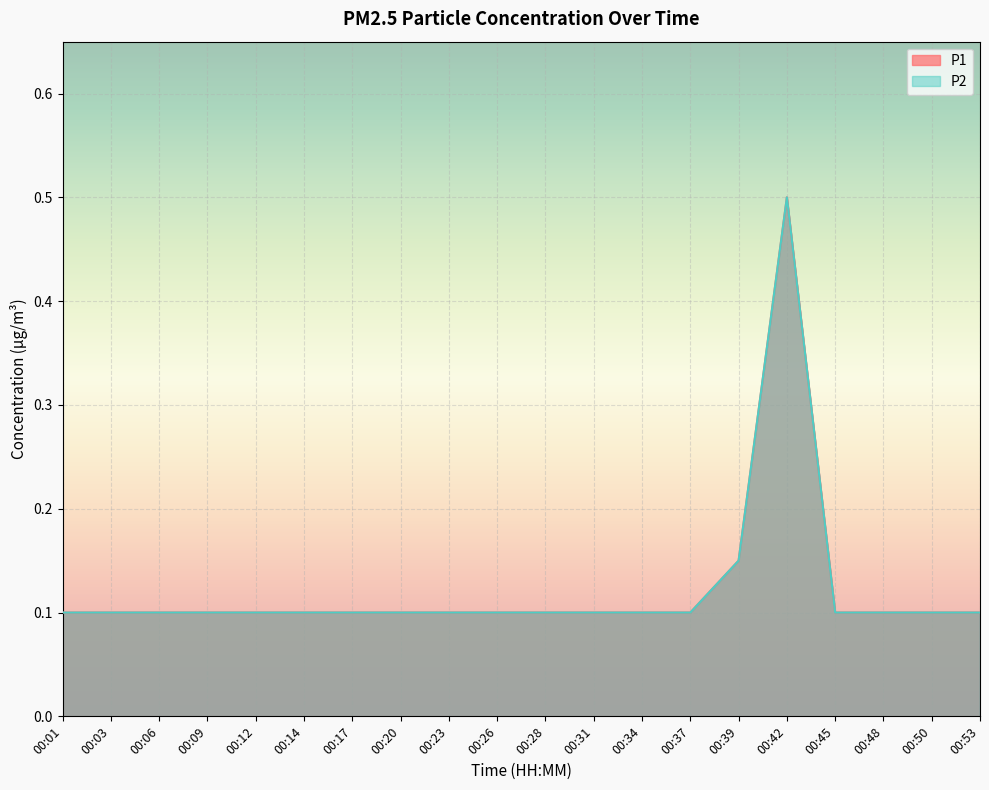

In P2, how many points are higher than both neighbors (excluding endpoints)?

1